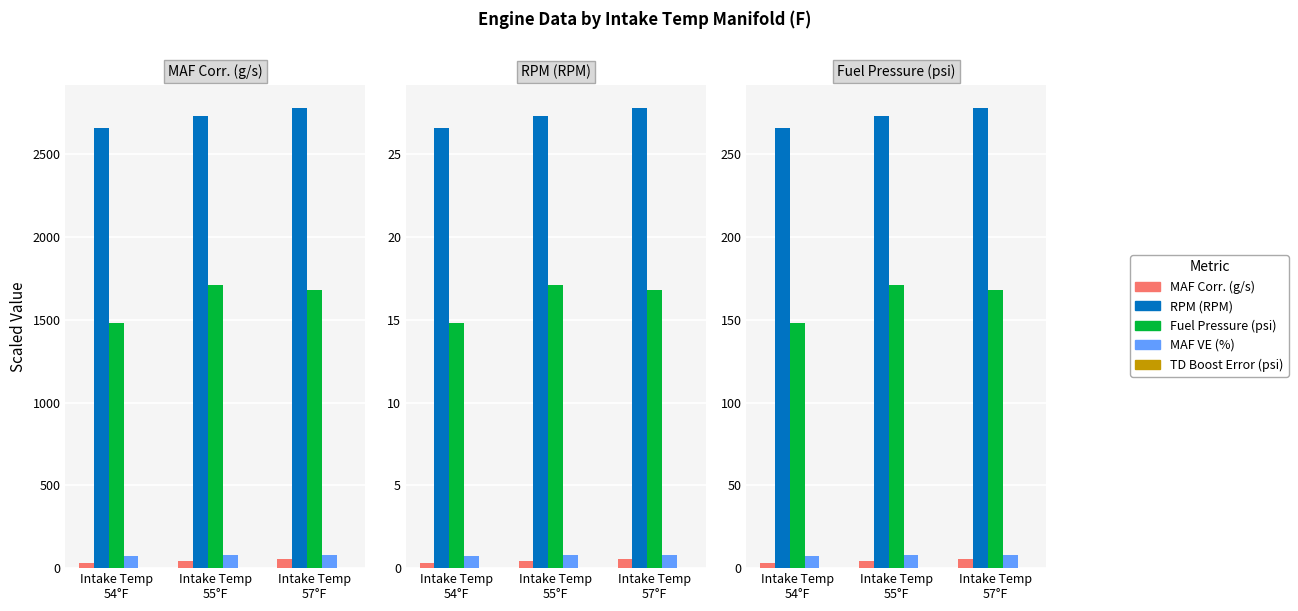

How many data points in Fuel Pressure (psi) are less than 168?

1